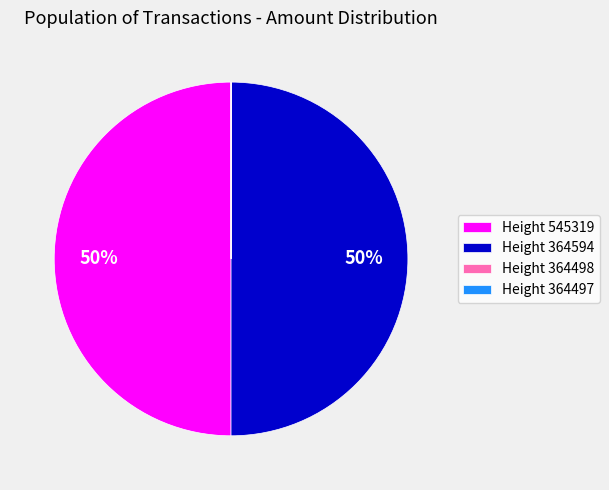

To the nearest percent, what is the average slice percentage?

25%